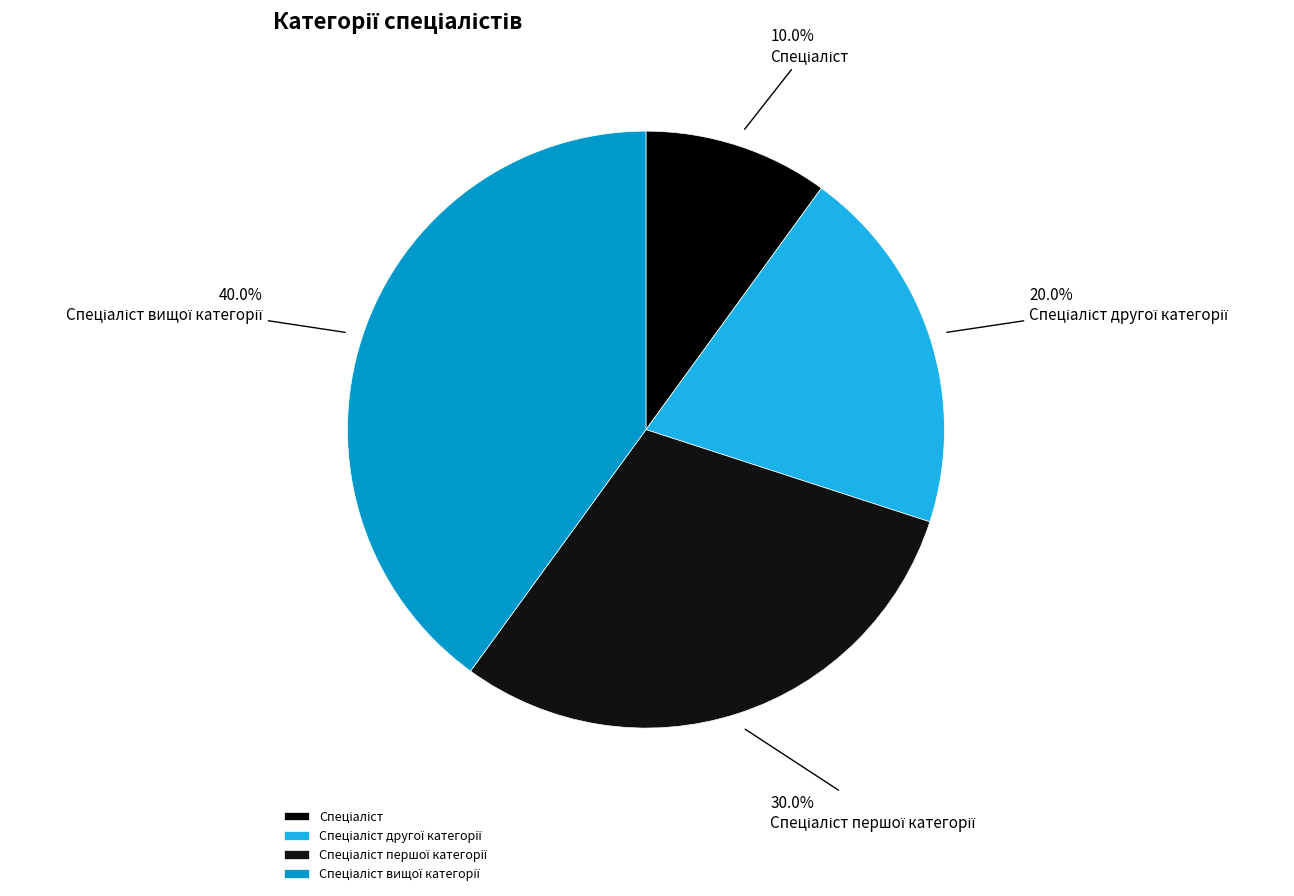

How many slices are in this pie chart?

4